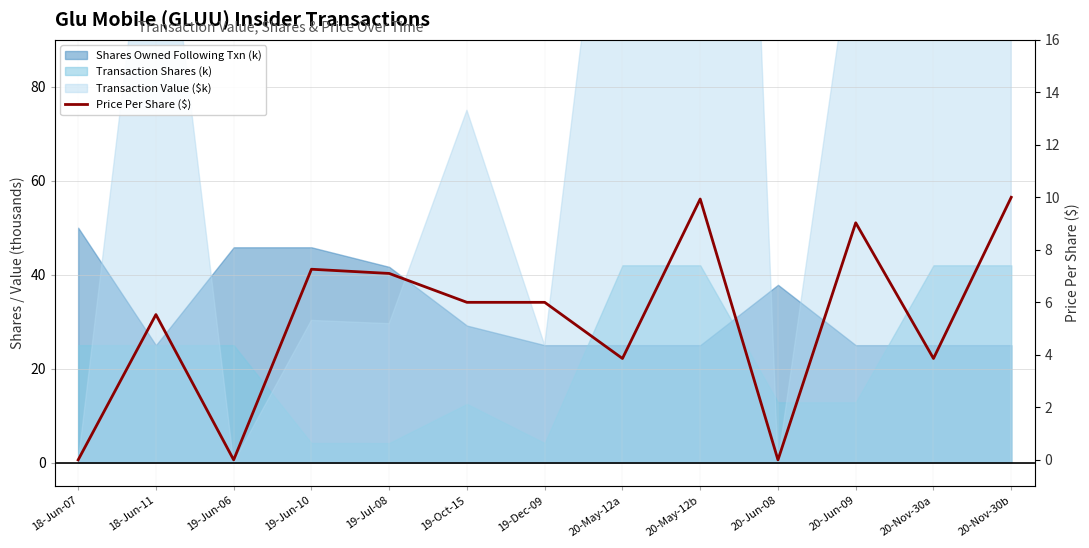

What is the difference between the maximum and minimum values?

10.0